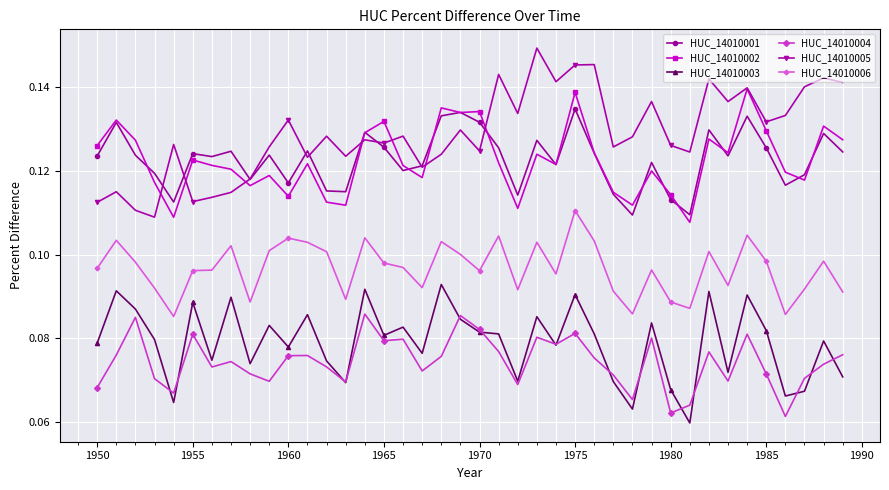

True or false: HUC_14010001 has more than 0 interior local peaks.

True